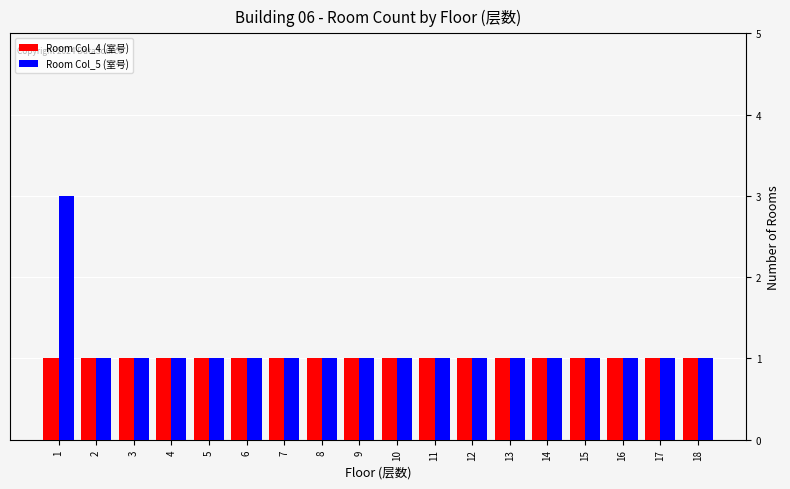

At how many categories does at least one series exceed 2?

1